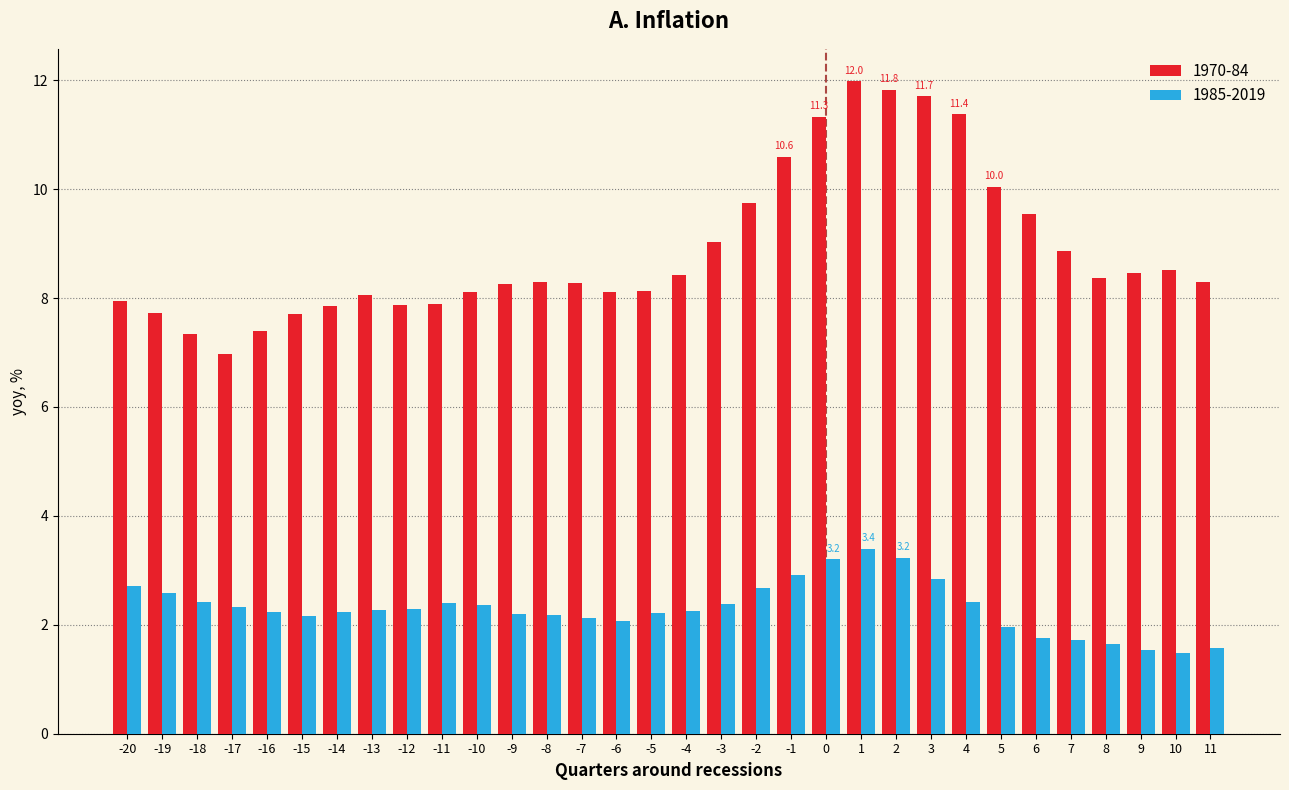

What is the difference between the 1970-84 values at 7 and -7?

0.6